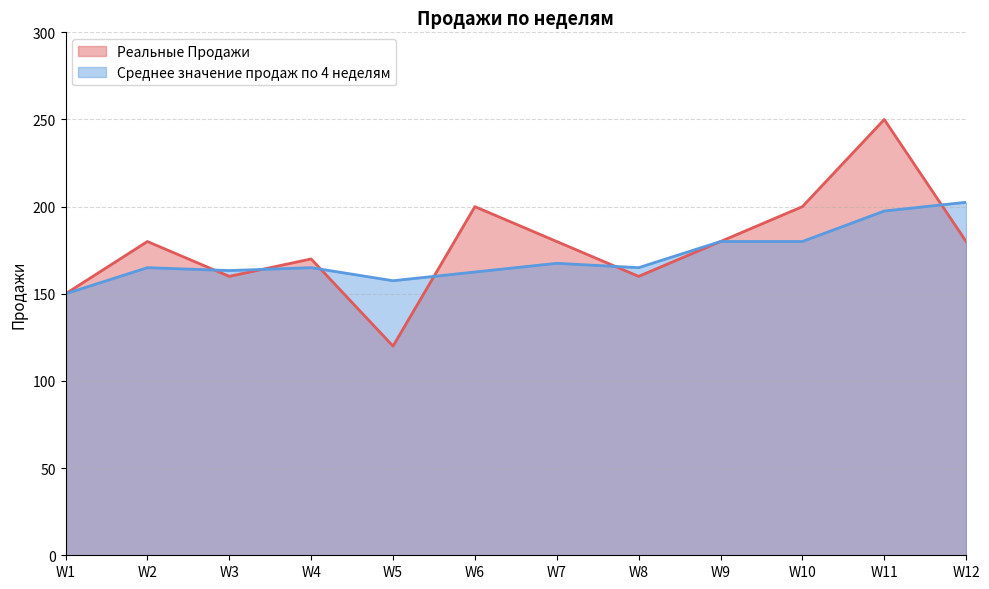

Which has a higher value, W12 or W10?

W10